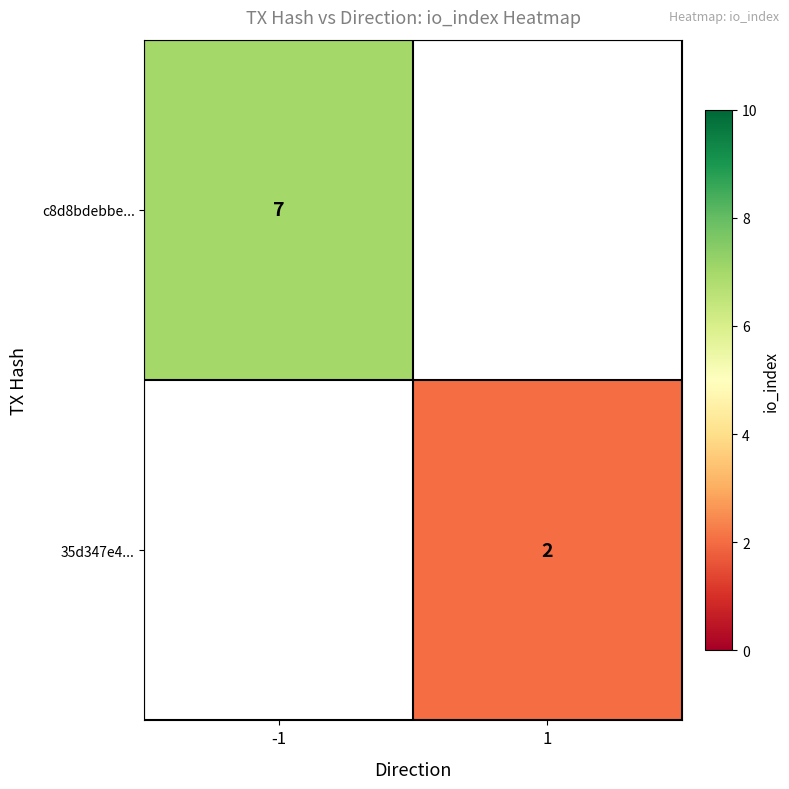

At which category does the chart reach its minimum across all series?

1